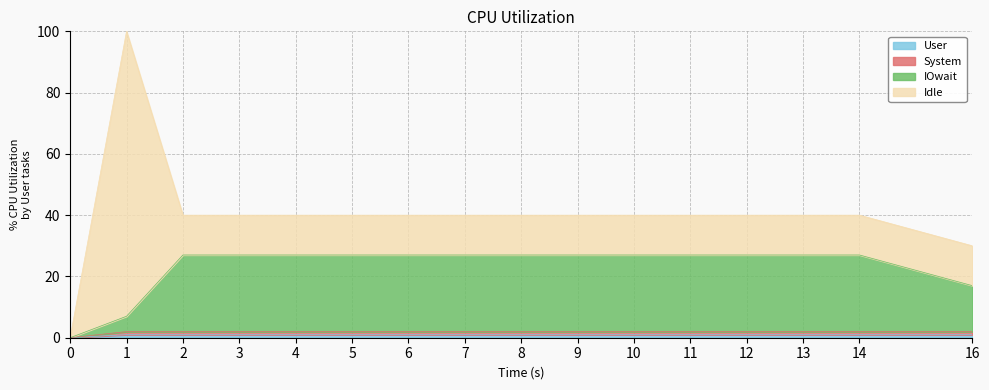

Does the chart have visible grid lines?

Yes